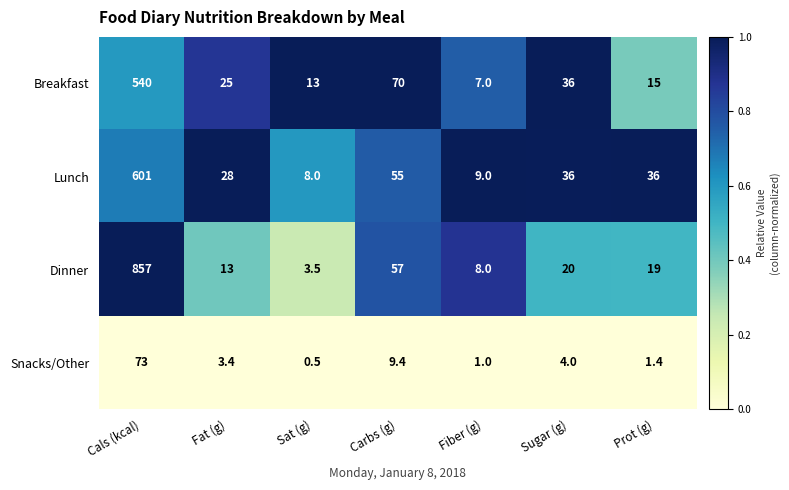

What is the difference between the second highest and second lowest values in the Dinner series?

49.0